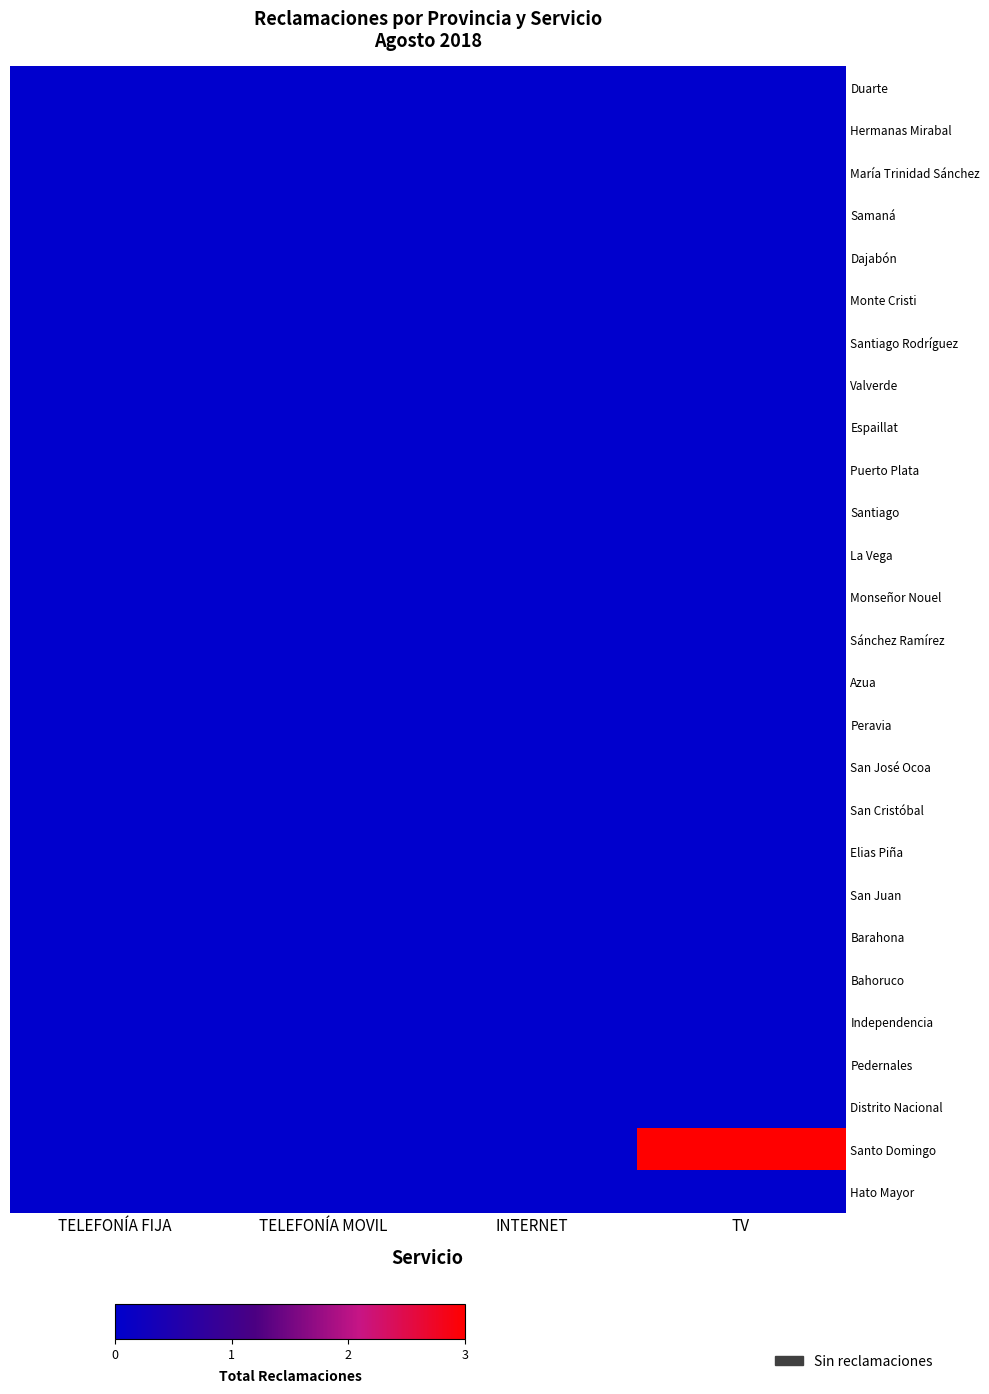

At how many categories does at least one series exceed 2?

1